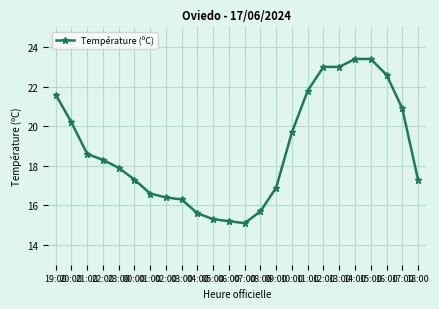

Count the number of values greater than 18.

12